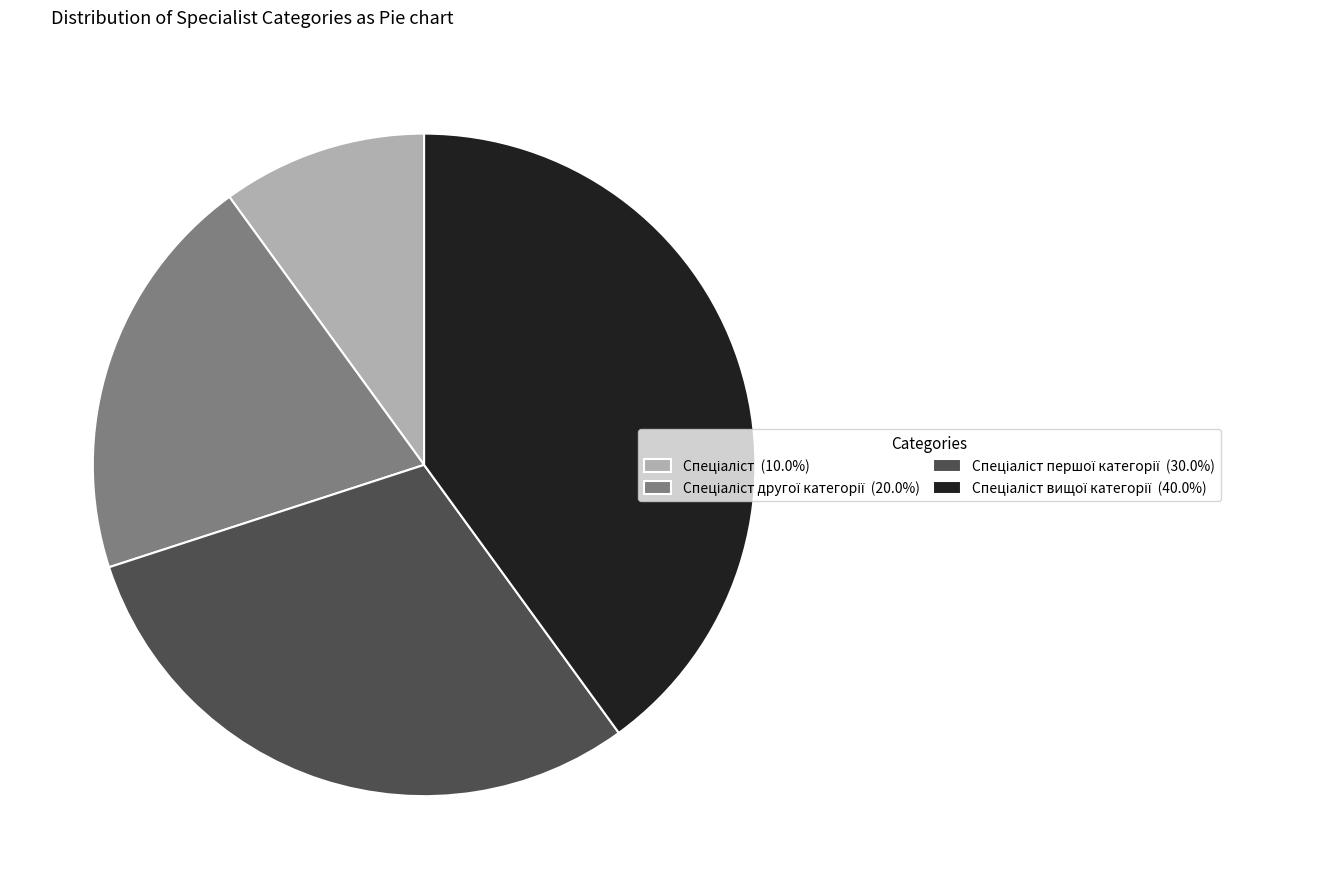

Is there a majority slice in this chart?

No